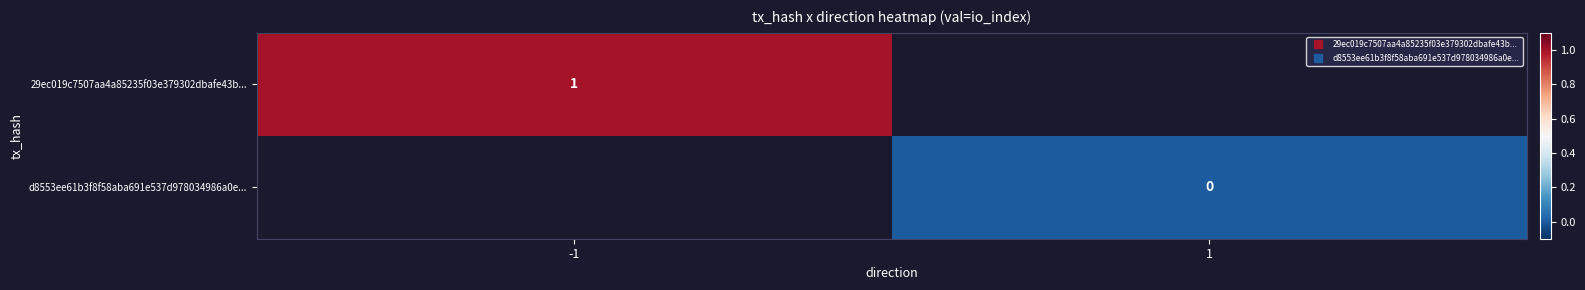

At which label is 29ec019c7507aa4a85235f03e379302dbafe43b... closest to 1?

-1